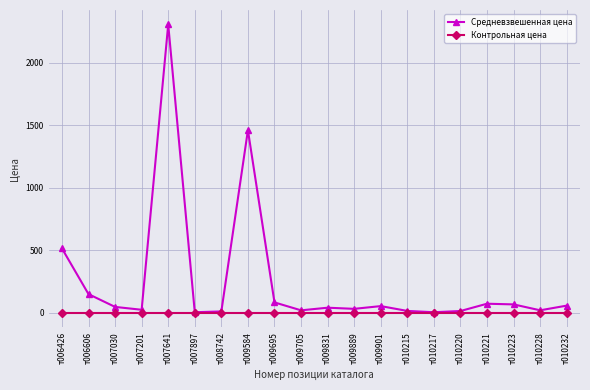

At which category is the sum across all series the highest?

т007641